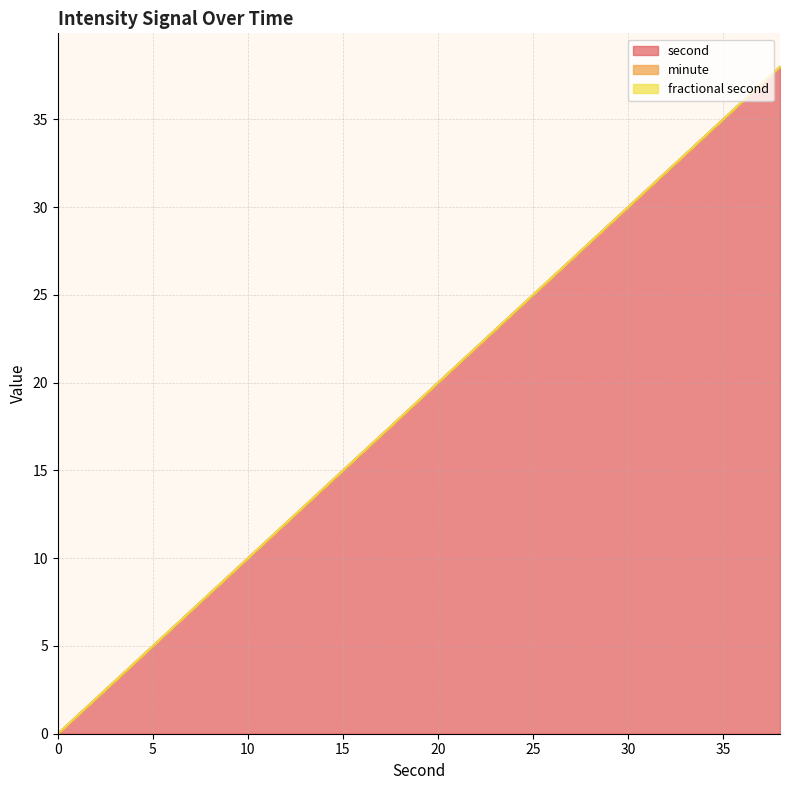

Does the chart display data point markers on the line(s)?

No